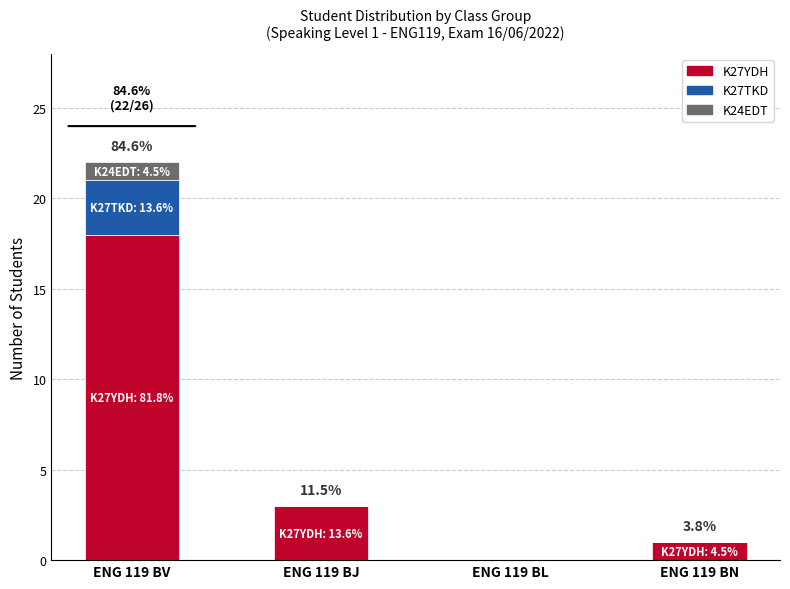

Does the chart contain stacked bars?

Yes